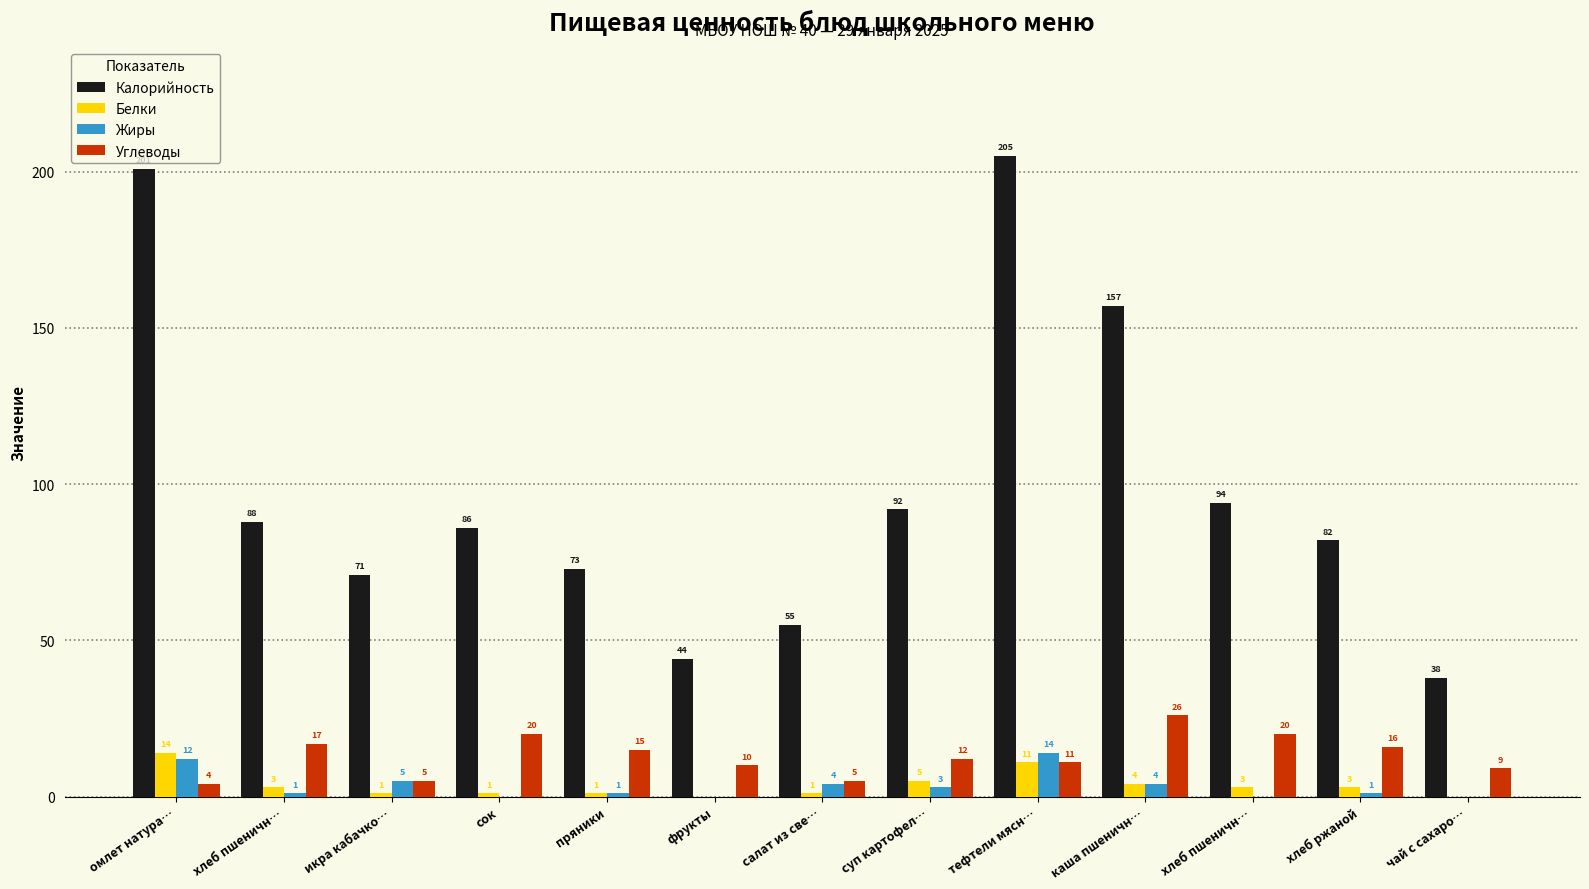

Which series has the largest total across all categories?

Калорийность